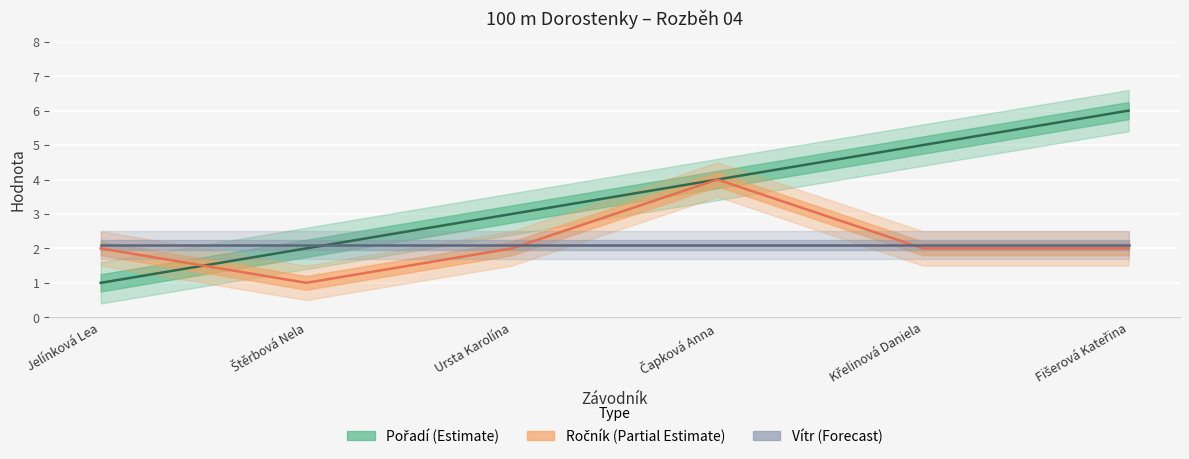

After their last crossing, which series has the higher values: Pořadí or Ročník?

Pořadí